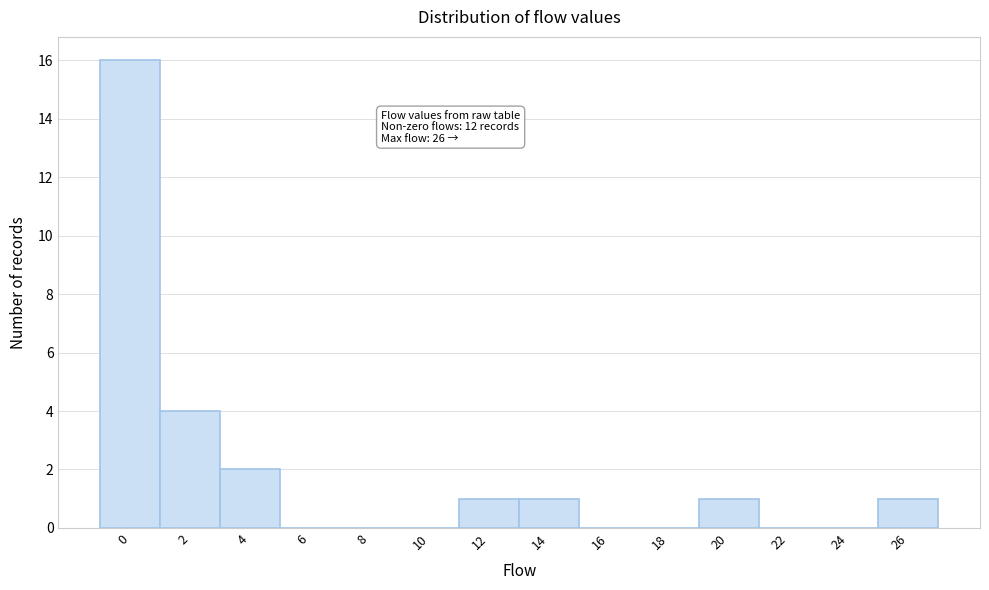

Reading left to right, transcribe all the data shown in this chart.

0=16	2=4	4=2	6=0	8=0	10=0	12=1	14=1	16=0	18=0	20=1	22=0	24=0	26=1